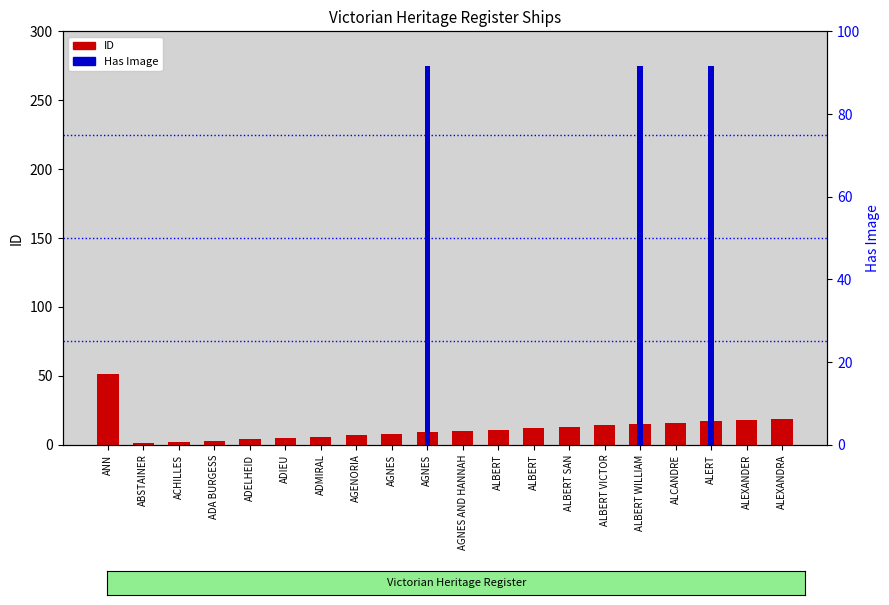

Count the number of categories in the chart.

20